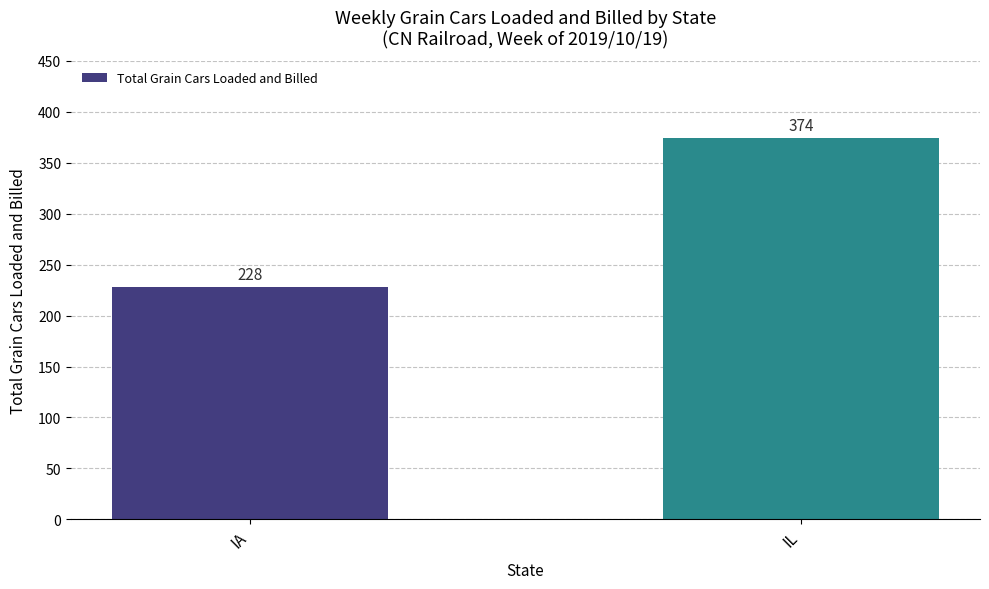

What is the difference between the maximum and minimum values?

146